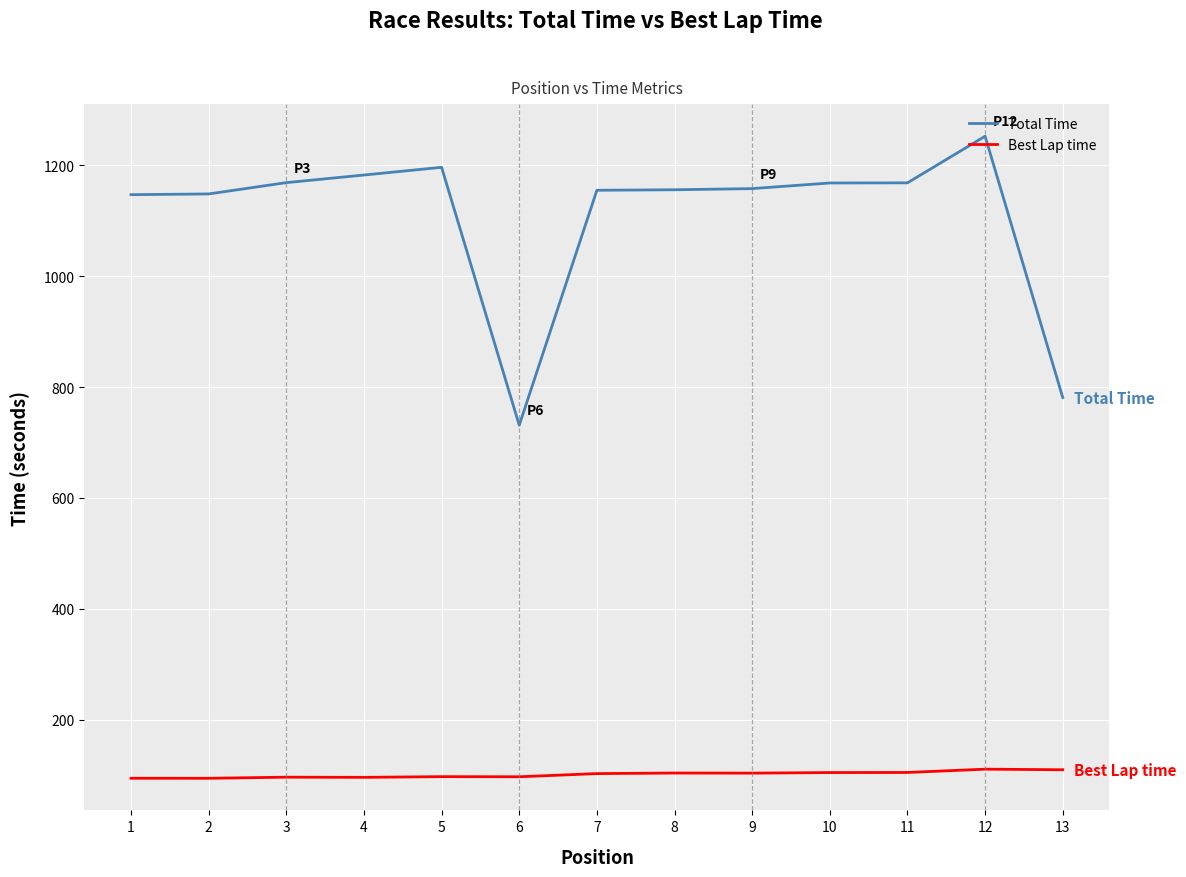

Is it true that Total Time equals 731.0 at 6?

True